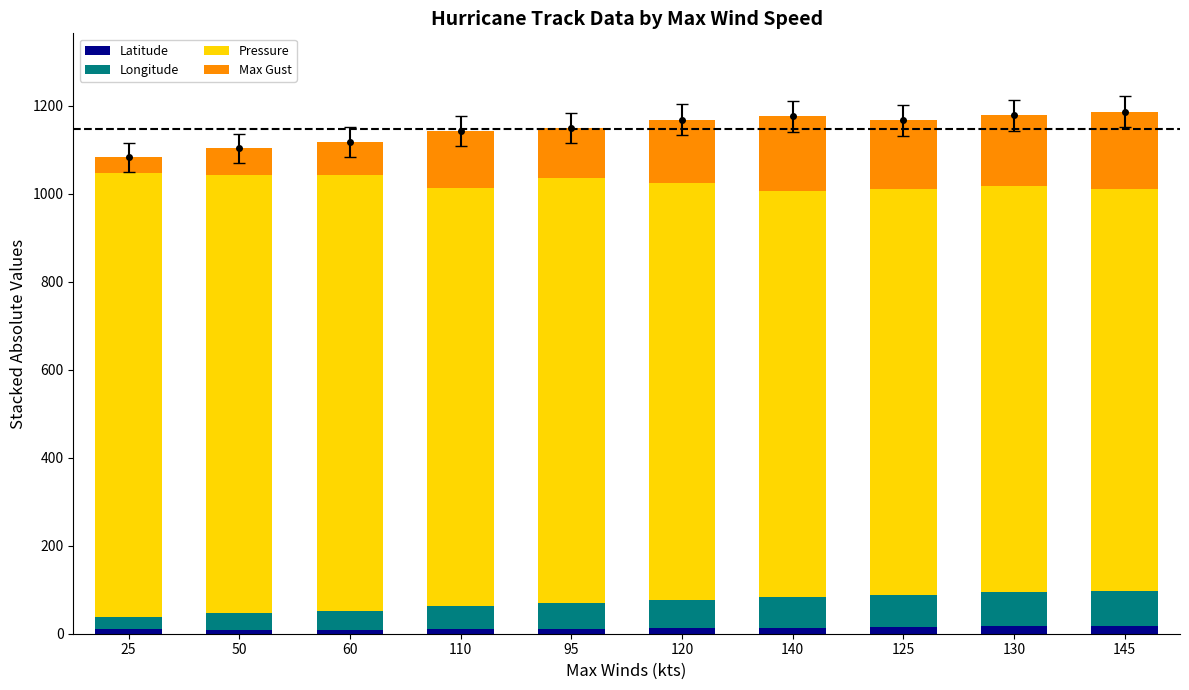

True or false: Latitude has a value of 12.4 at 120.

True